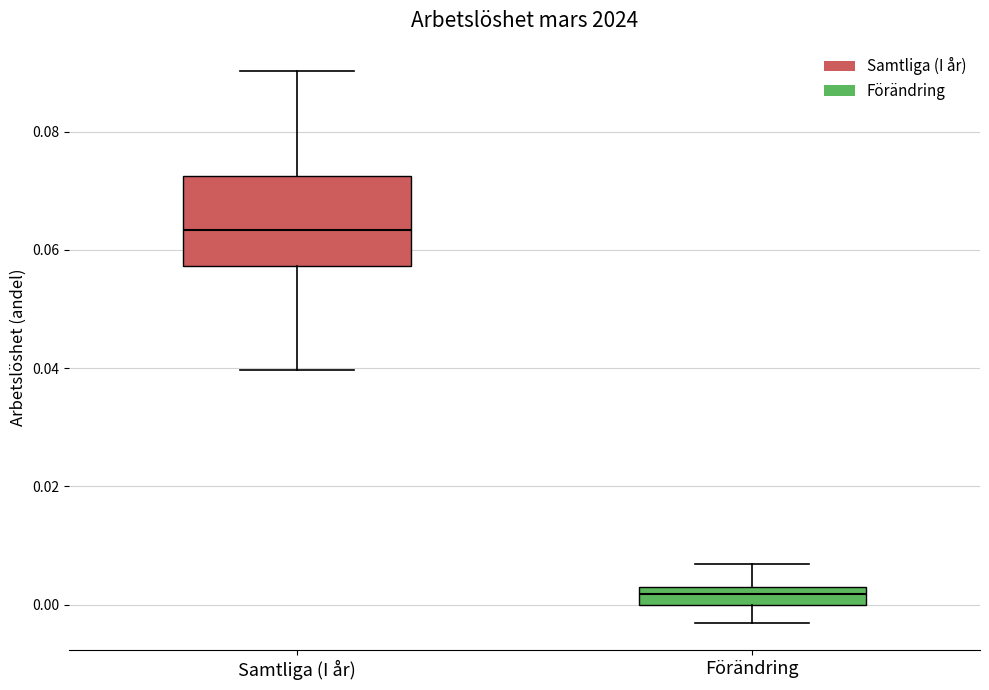

Where does the median line of the box for Samtliga (I år) sit on the y-axis? The values are not printed on the chart, so give them approximately, as read against the axis.

0.064